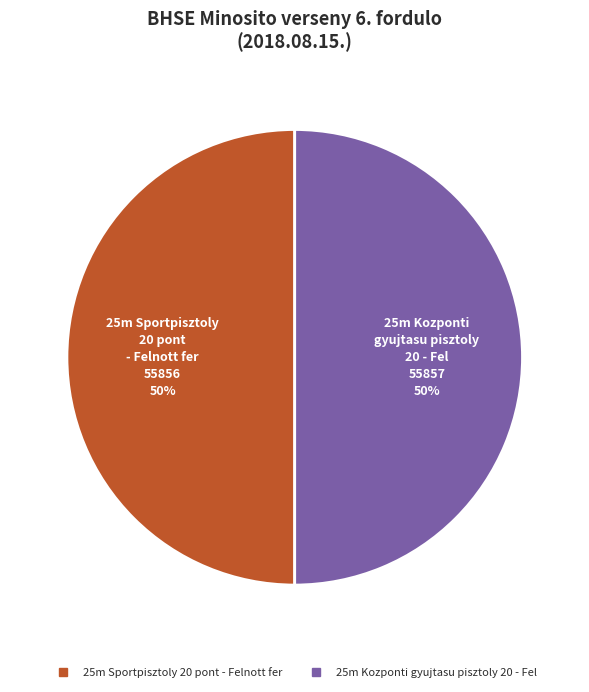

To the nearest percent, what is the average slice percentage?

50%